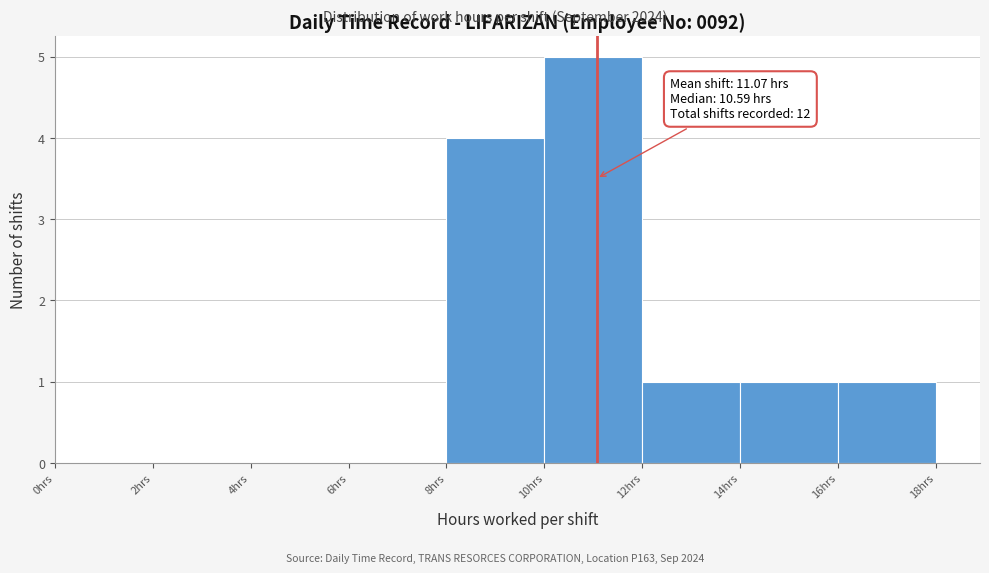

Which range on the x-axis has the tallest bar?

10 to 12